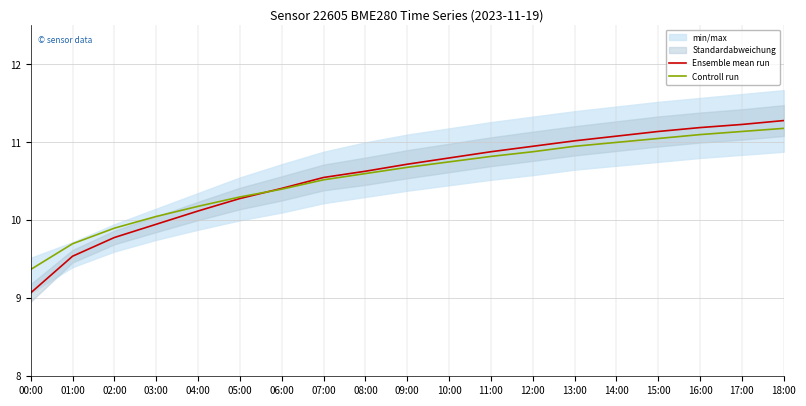

At which category does the chart reach its minimum across all series?

00:00